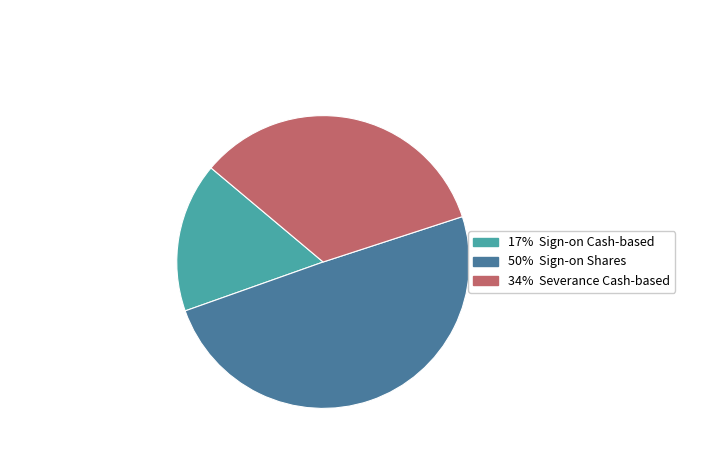

Does any single category account for the majority?

No